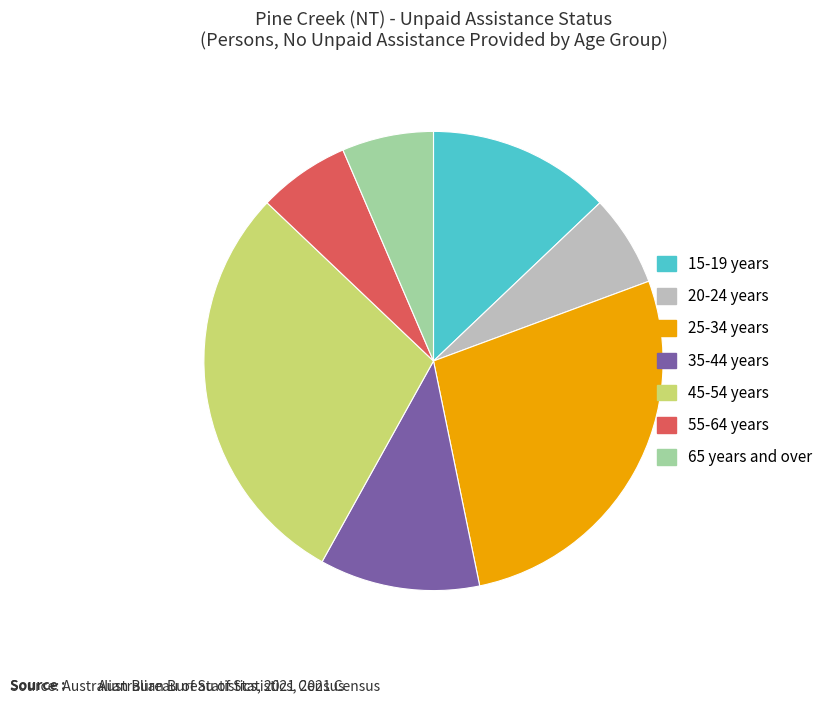

What is the largest slice in the pie chart?

45-54 years